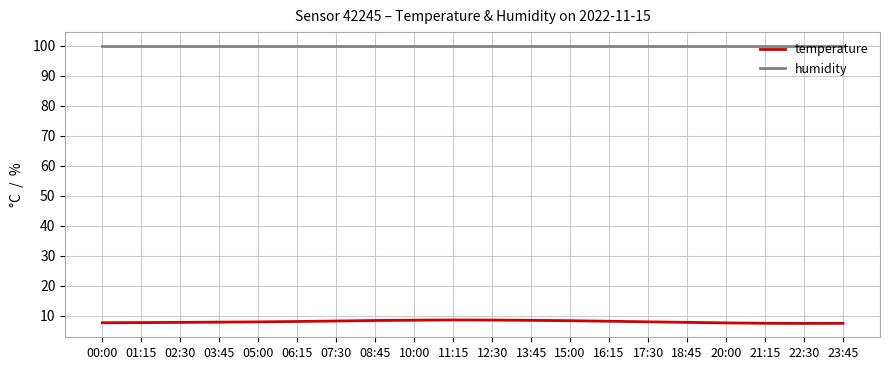

The value of humidity at 00:00 is 32.0. True or false?

False